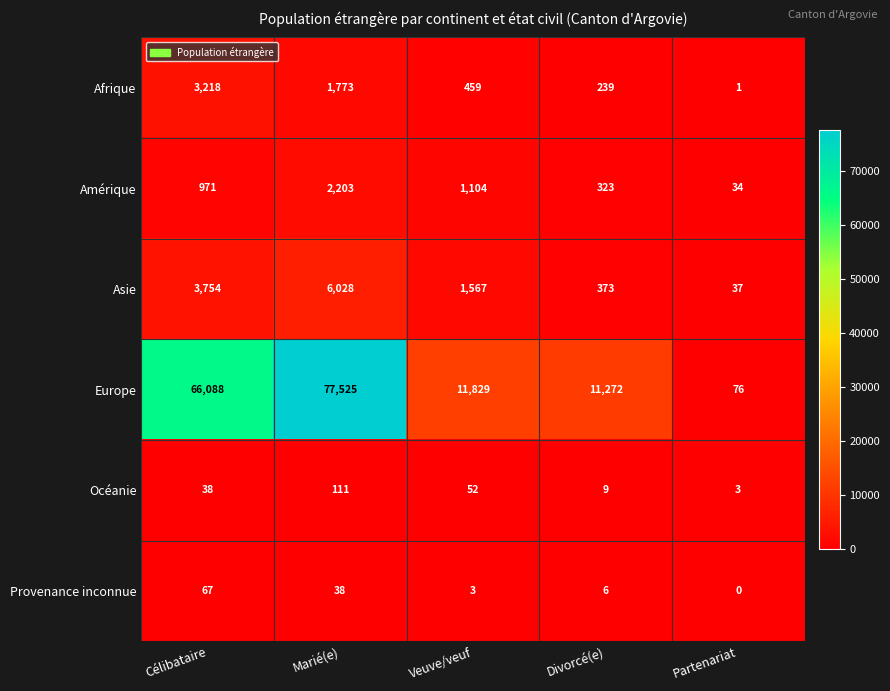

Read the Amérique value at Marié(e), to the nearest 10.

2200